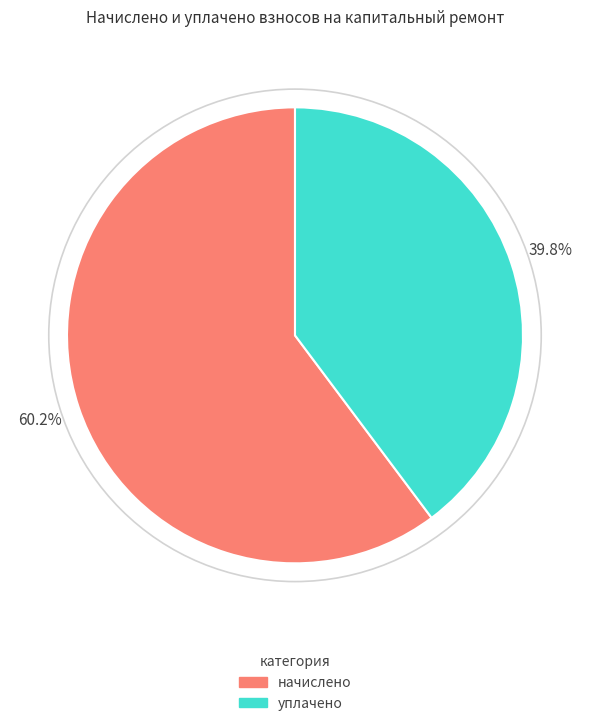

Which category has the biggest portion of the pie?

начислено